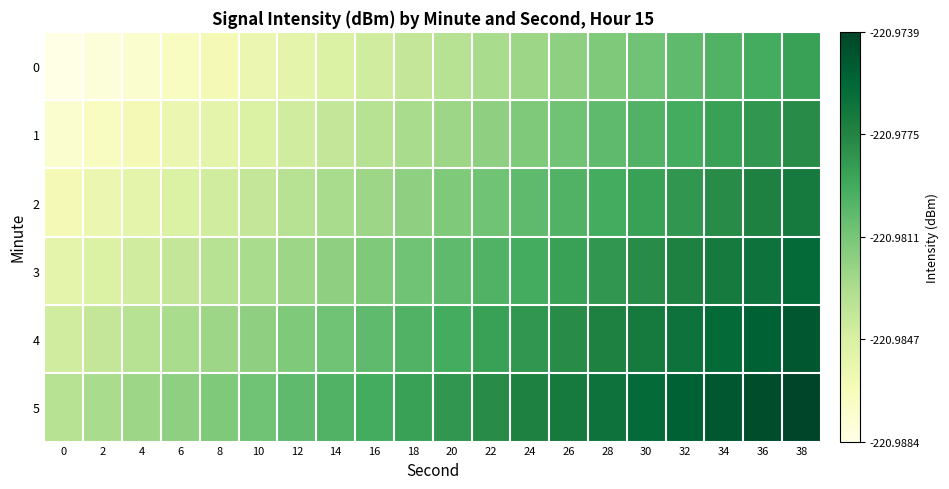

List the series in order of their overall mean, lowest first.

0, 1, 2, 3, 4, 5